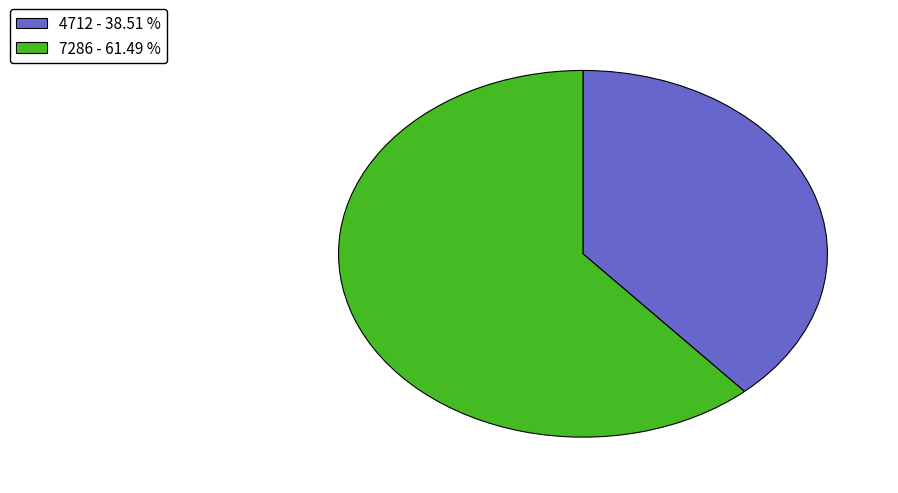

Is the sum of 7286 - 61.49 % and 4712 - 38.51 % greater than half?

Yes